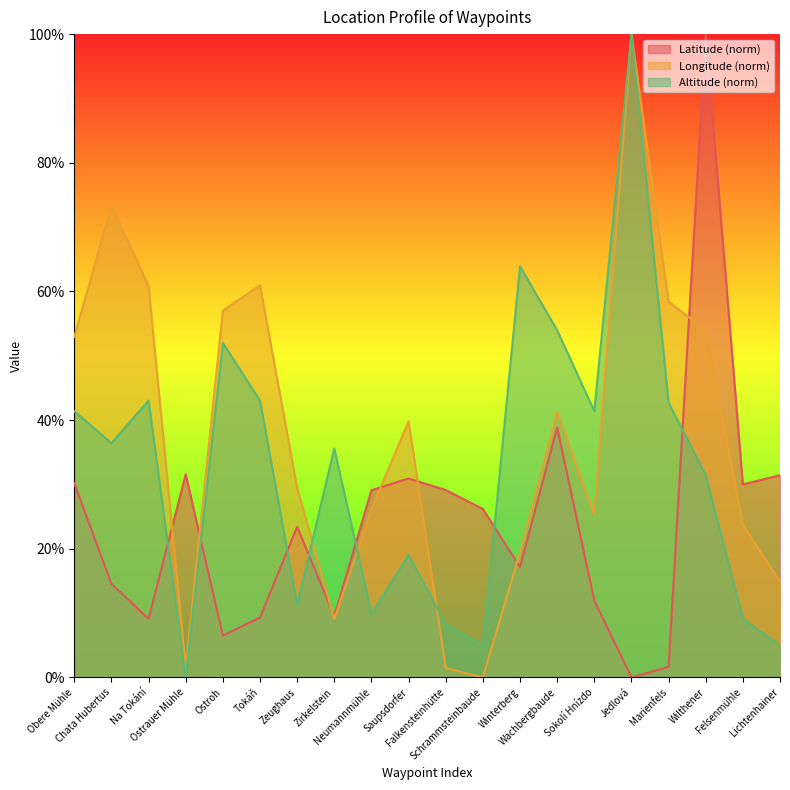

At which category does Altitude reach its first local peak?

Na Tokání